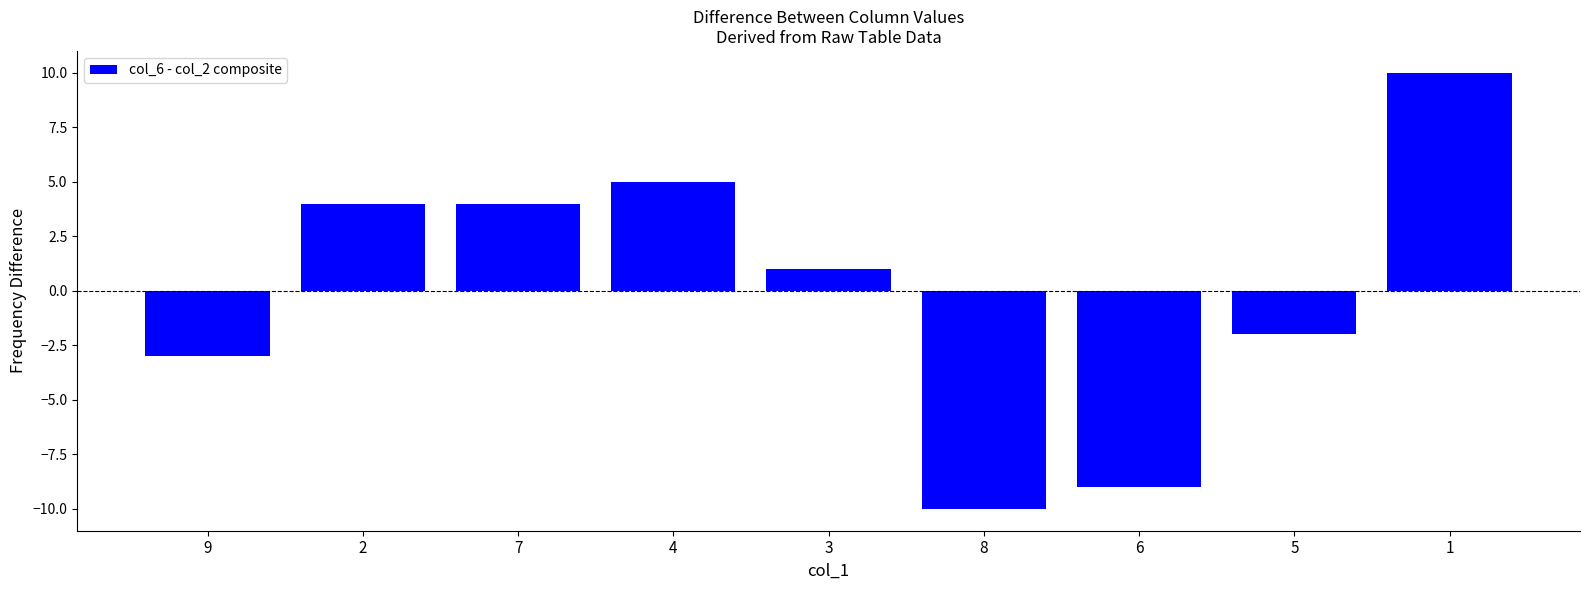

How many bars are there in total?

9